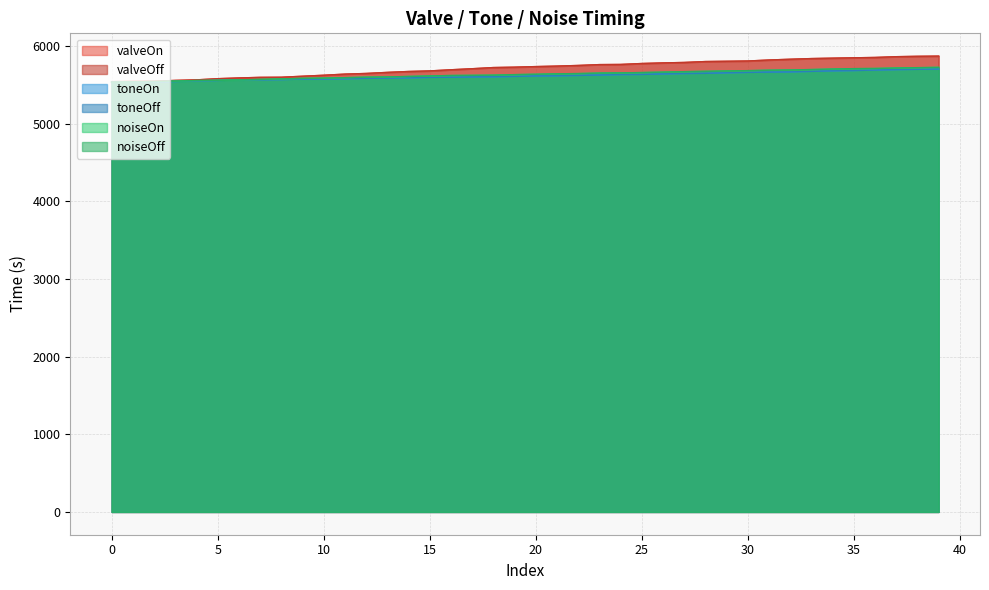

What is the maximum value for noiseOn?

5725.9